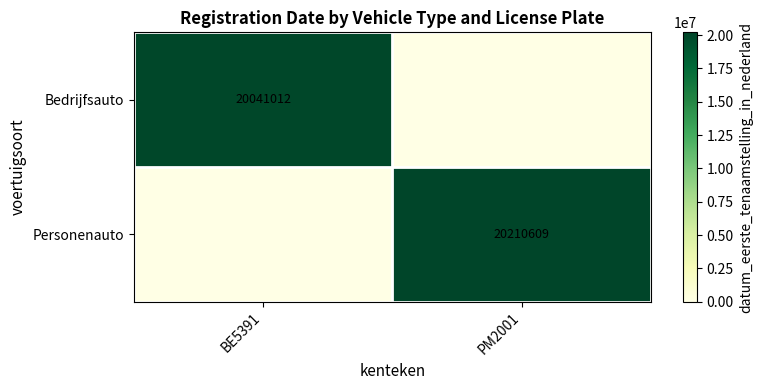

True or false: Bedrijfsauto has a value of 20041012 at BE5391.

True